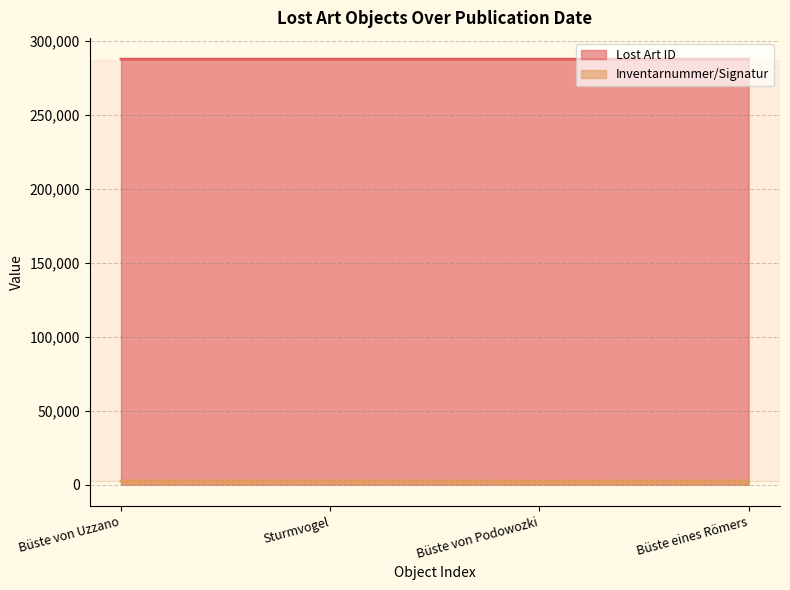

Rank the series by their average value, from lowest to highest.

Inventarnummer/Signatur, Lost Art ID